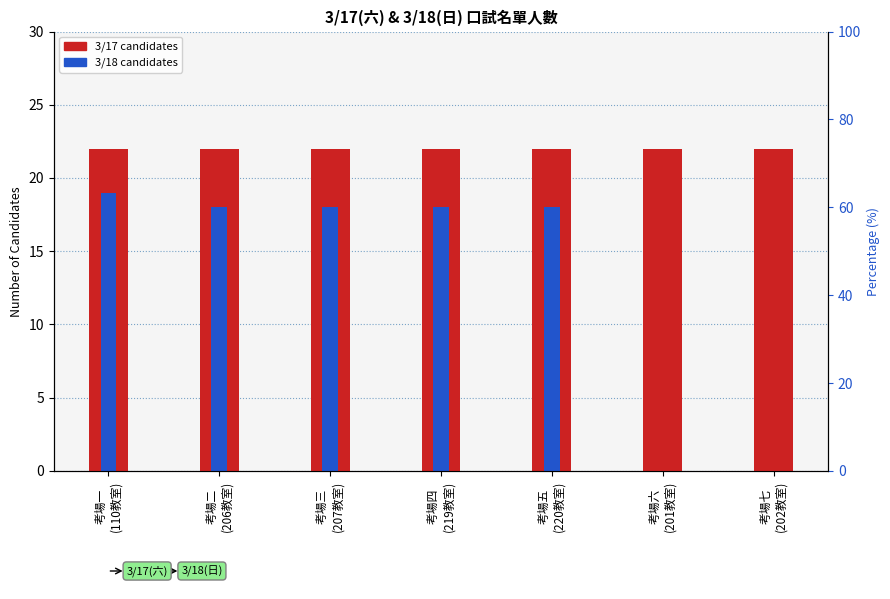

The 3/18 candidates series shows 5 at 考場二
(206教室). True or false?

False